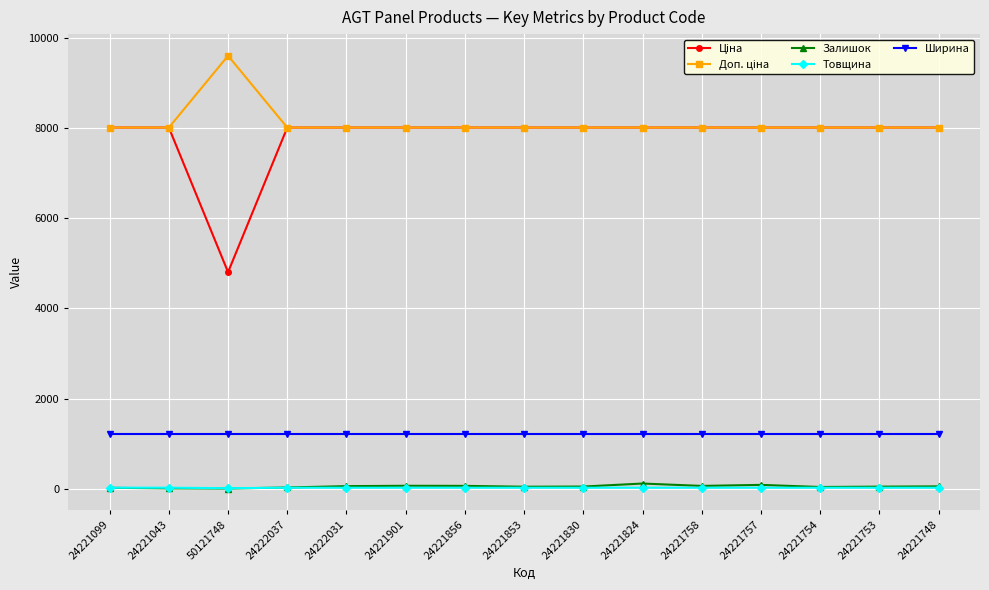

What is the minimum value for Ширина?

1220.0